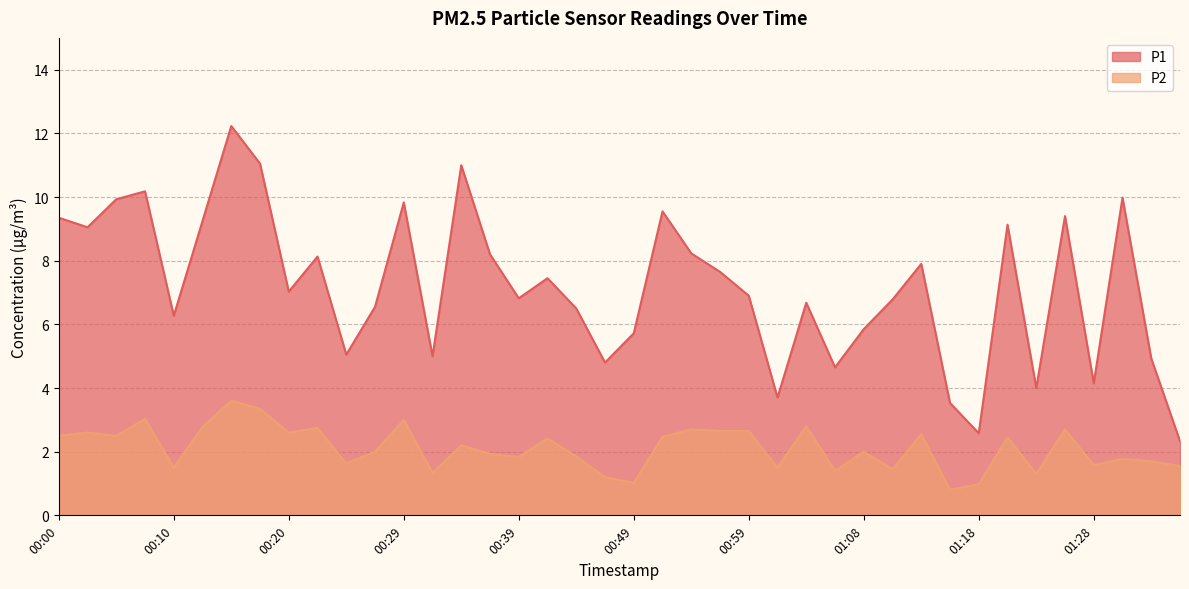

Where is the first local maximum for P2?

00:03